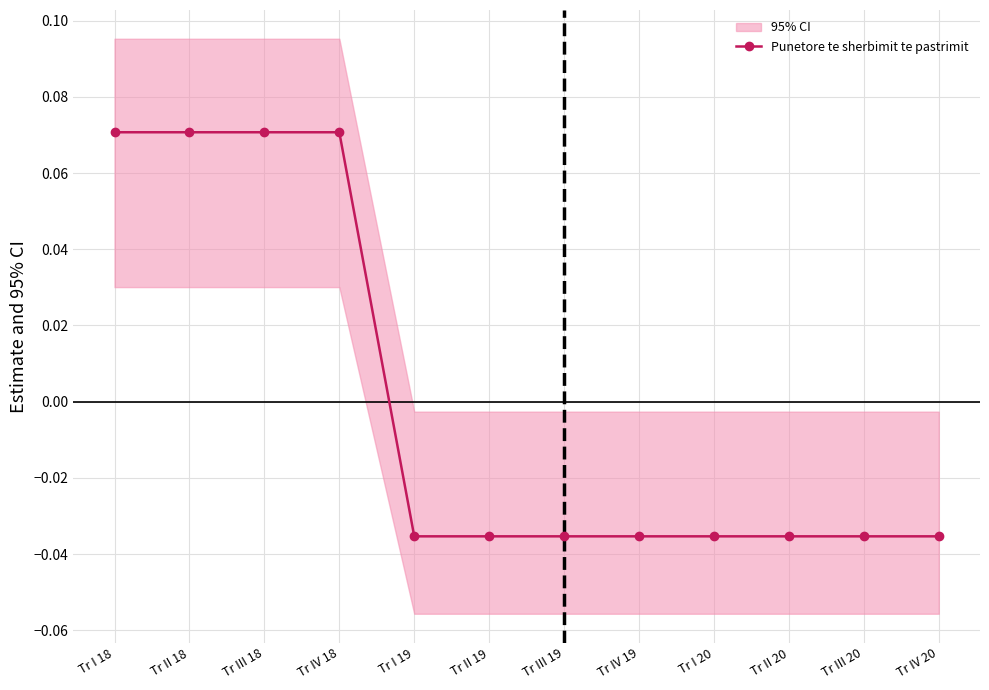

The value at Tr IV 18 is 0.1. True or false?

True